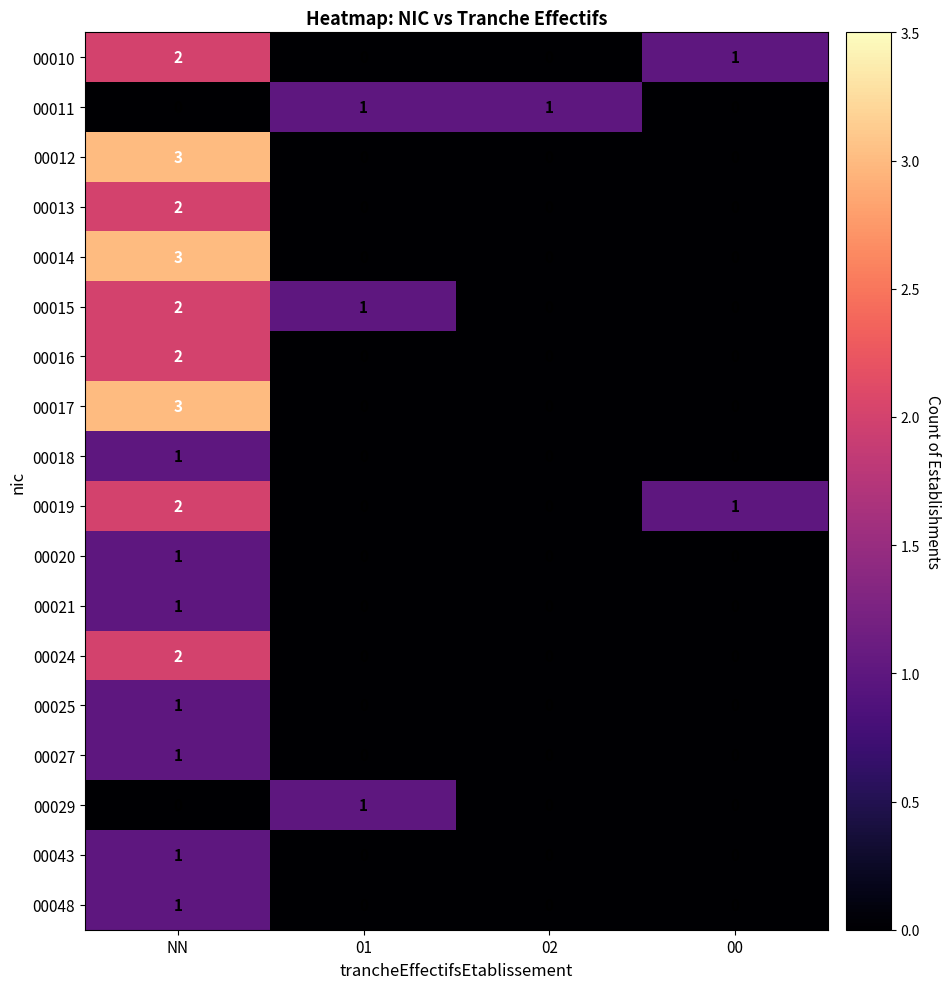

How many series are shown in this chart?

18